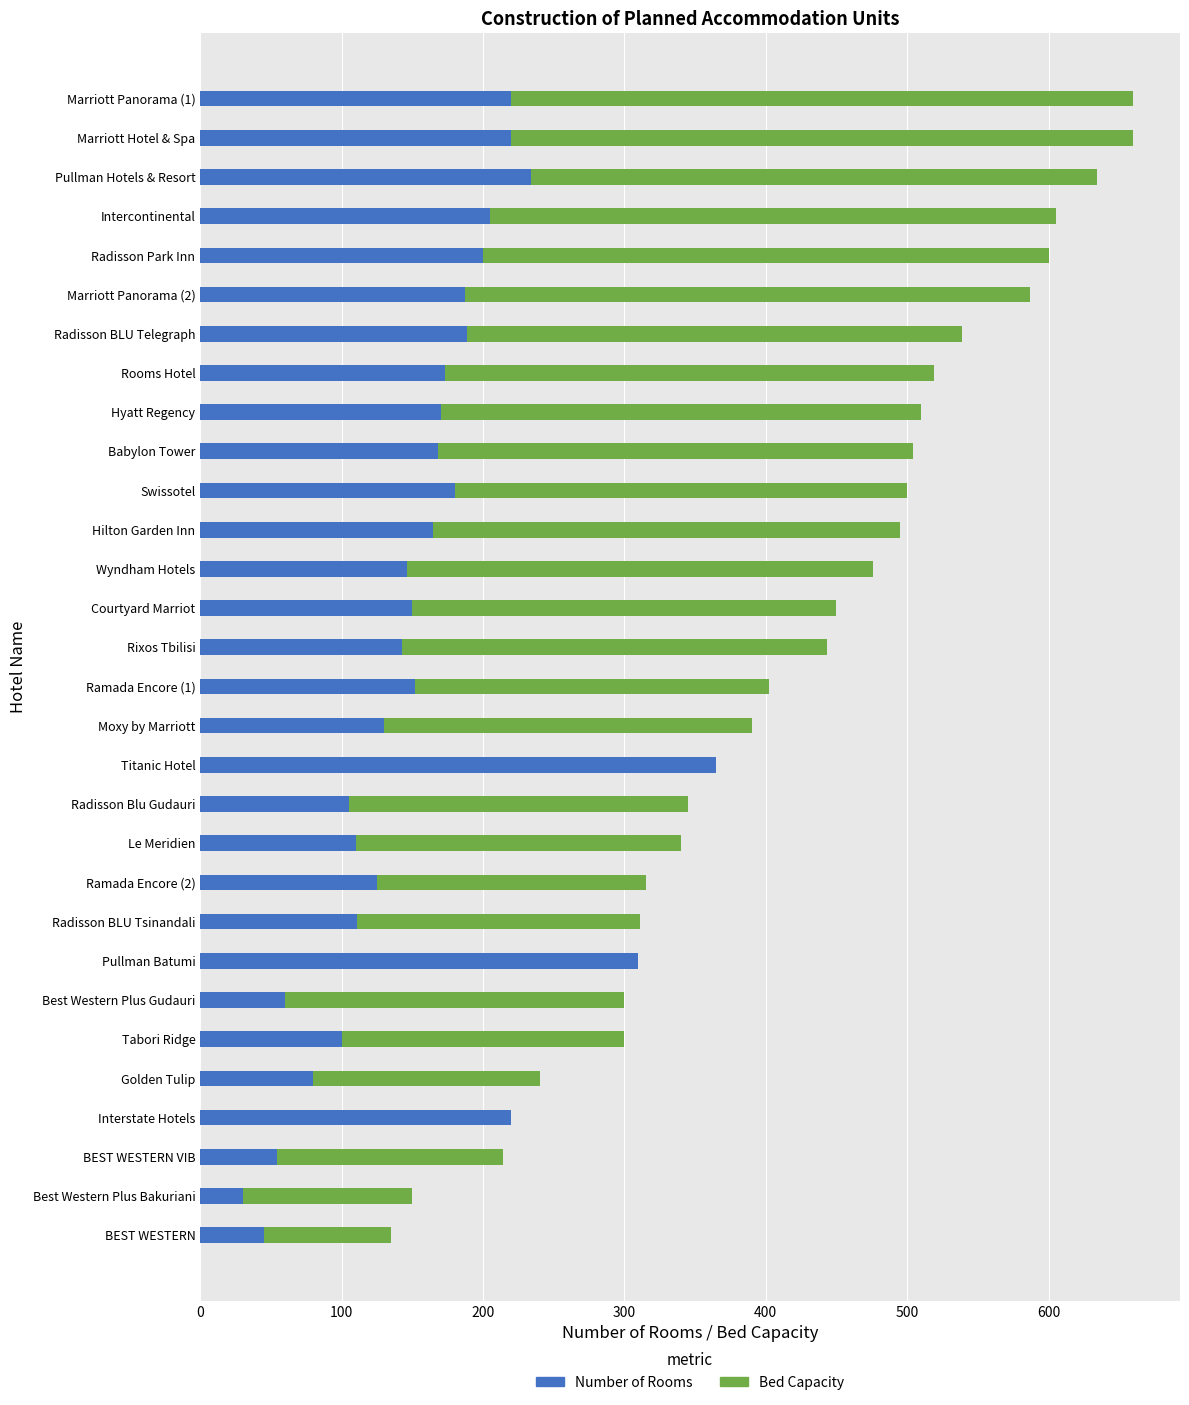

What is the sum of all Number of Rooms values?

4747